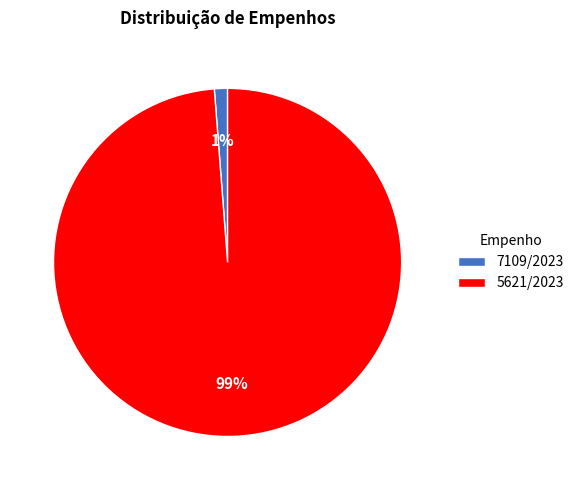

True or false: 7109/2023 accounts for 13% of the total.

False